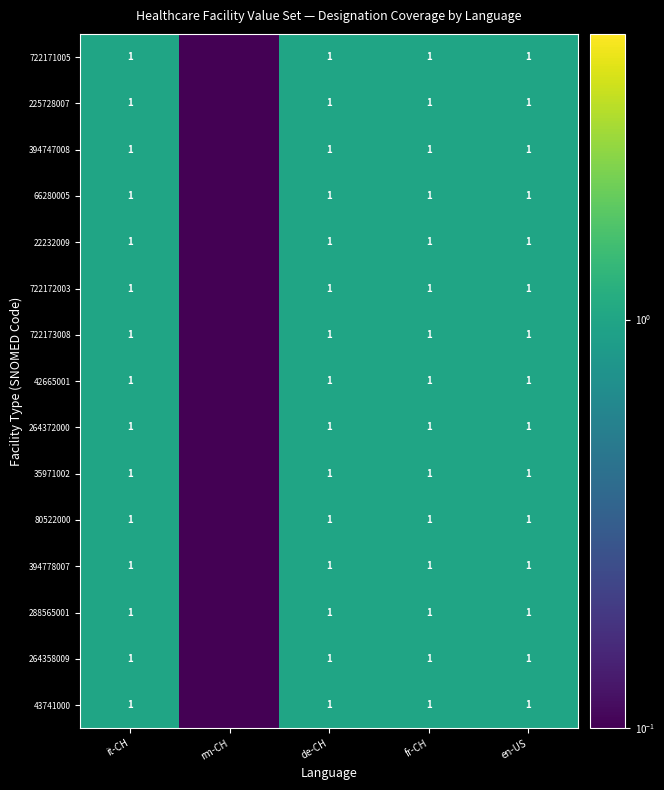

What is the total value across all series at de-CH?

15.0